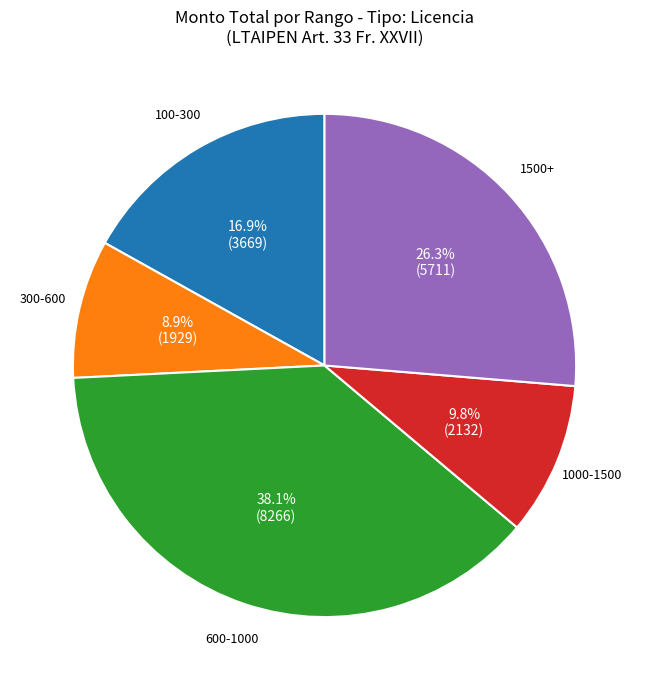

Does any single category account for the majority?

No